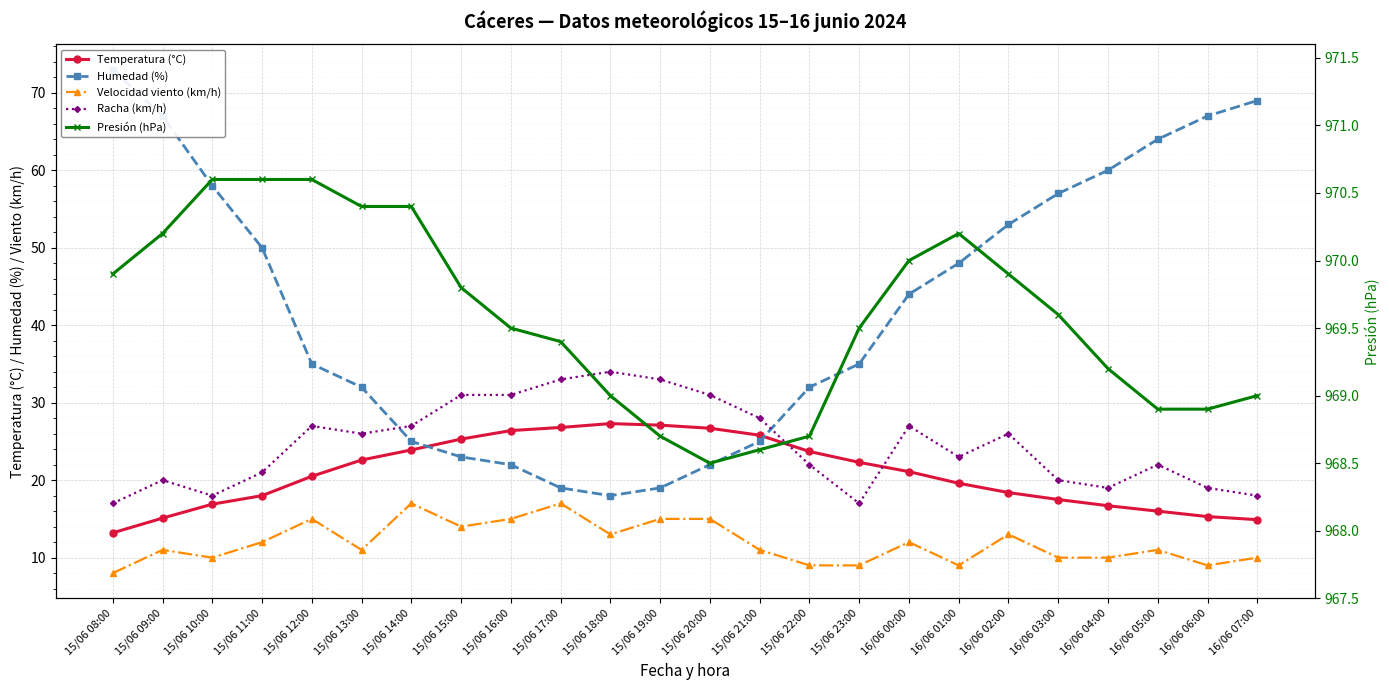

At which label does Racha (km/h) reach its minimum?

15/06 08:00